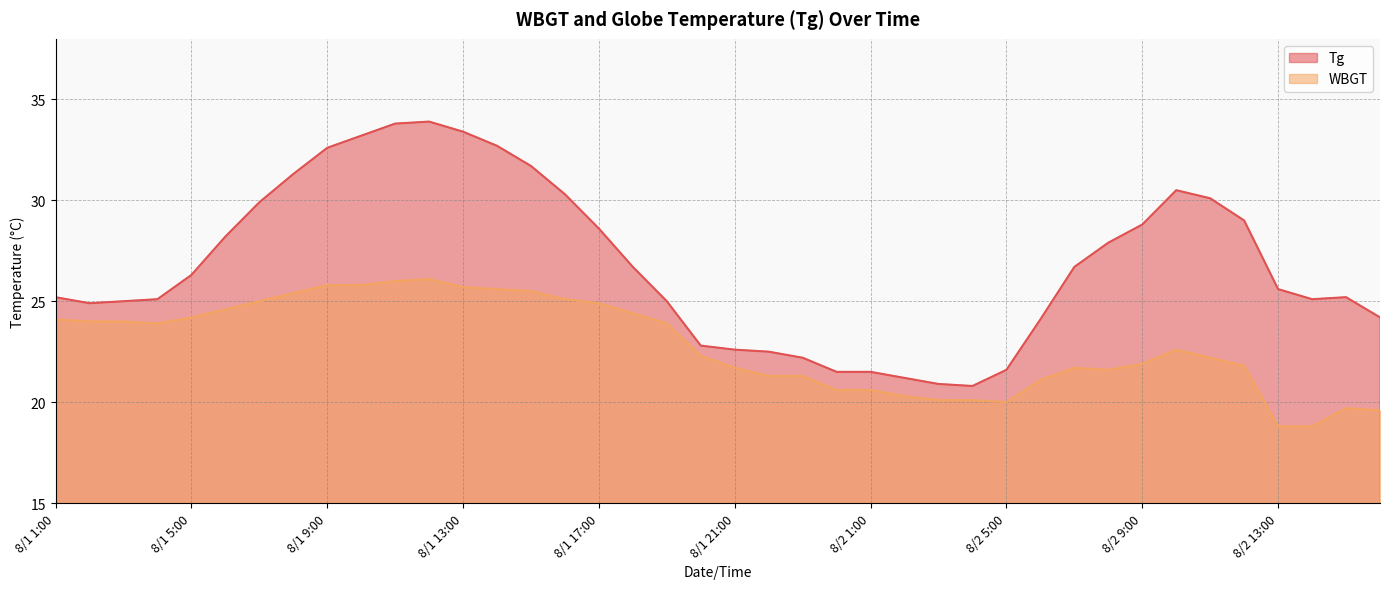

At 8/2 14:00, list the series in order from smallest to largest.

WBGT, Tg